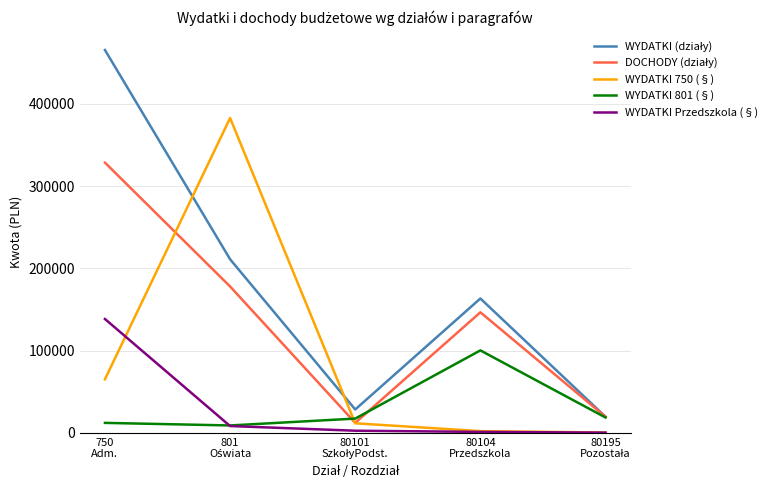

What is the total value across all series at 750
Adm.?

1009481.1